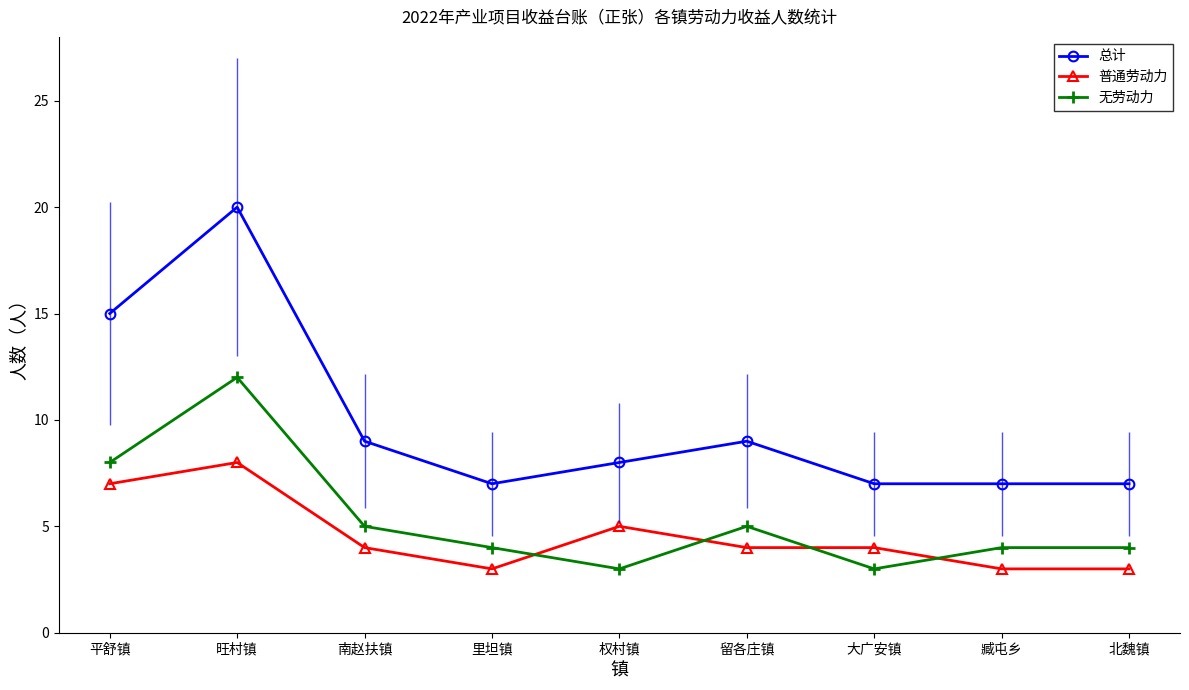

At which label is 普通劳动力 closest to 5?

权村镇